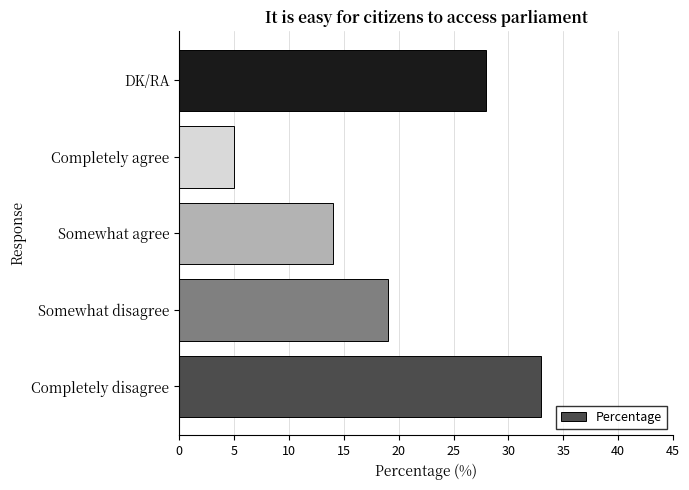

How many data points does each series have?

5